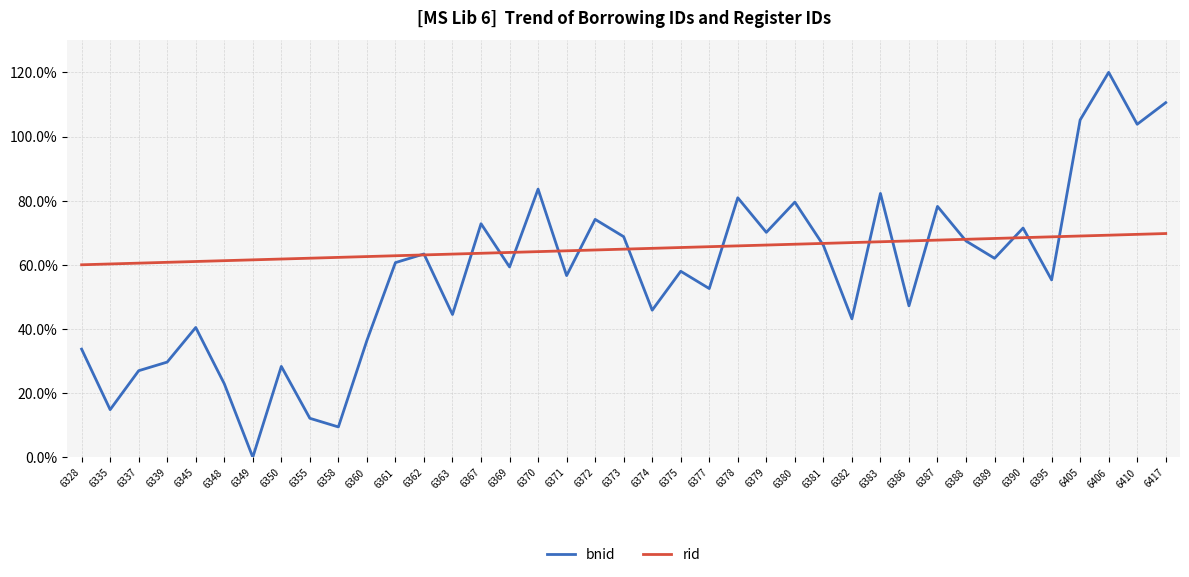

What is the spread (max minus min) of values at 6388?

0.5